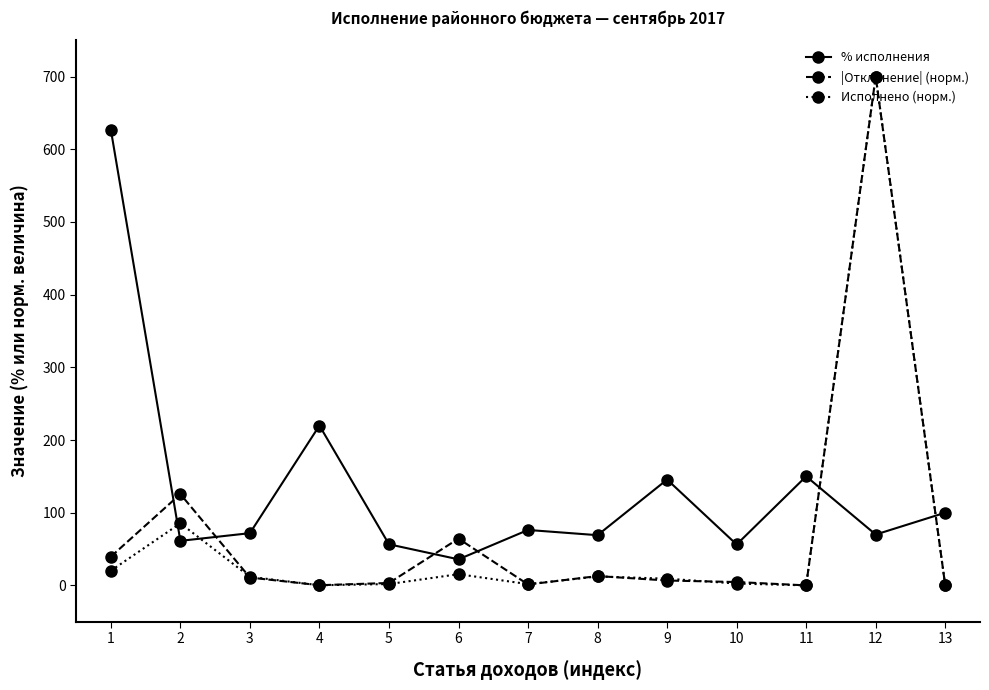

What is the minimum value for % исполнения?

35.8